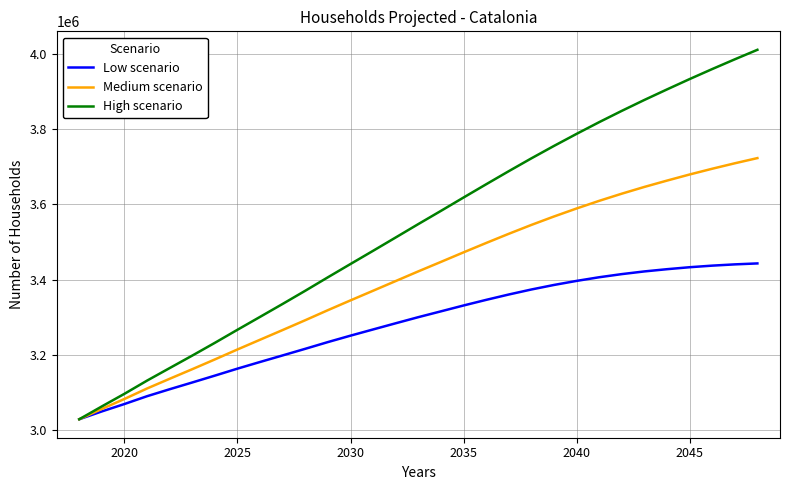

What is the highest value of the Low scenario series?

3442883